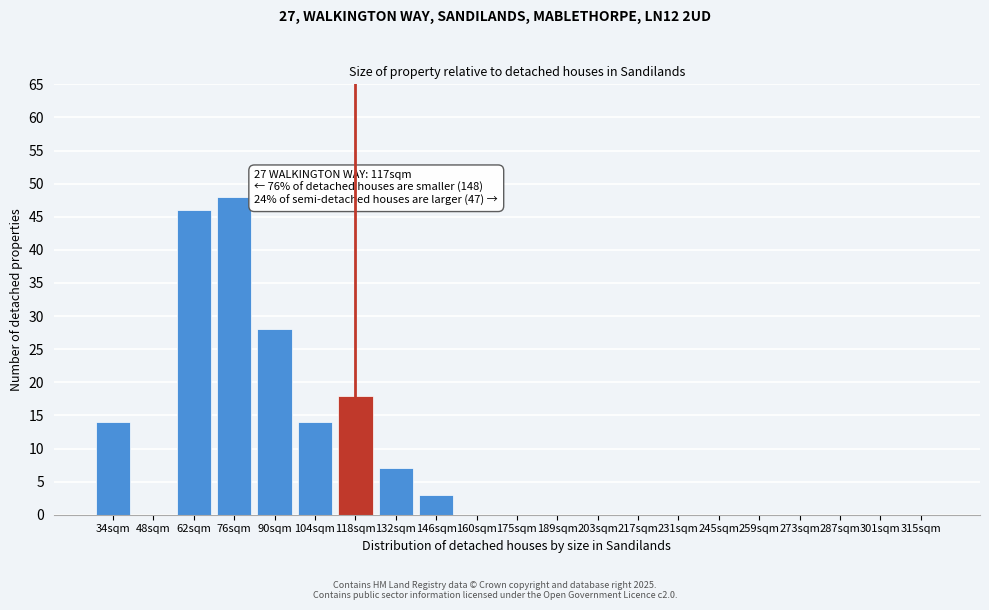

Reading left to right, list all the values displayed in this chart.

34sqm=14	48sqm=0	62sqm=46	76sqm=48	90sqm=28	104sqm=14	118sqm=18	132sqm=7	146sqm=3	160sqm=0	175sqm=0	189sqm=0	203sqm=0	217sqm=0	231sqm=0	245sqm=0	259sqm=0	273sqm=0	287sqm=0	301sqm=0	315sqm=0